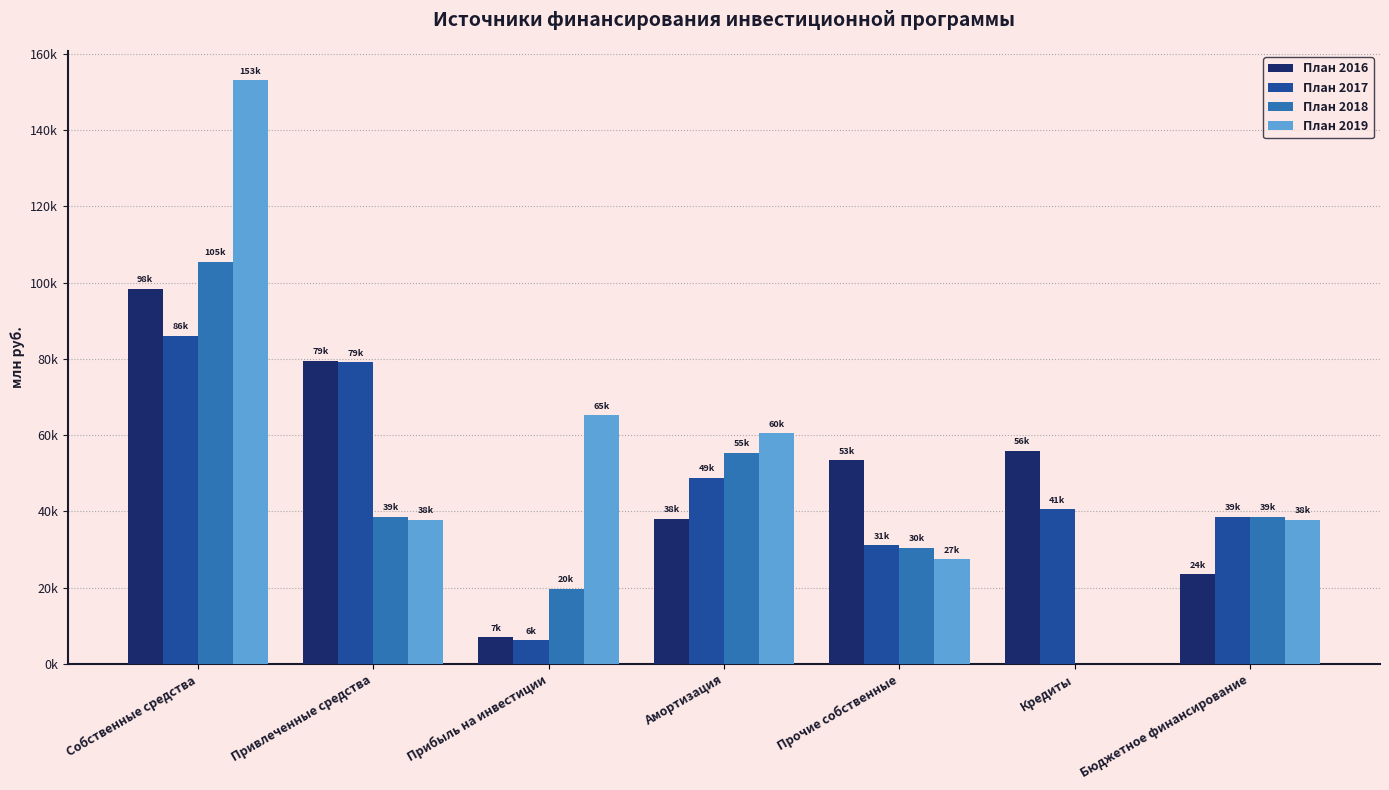

Which category has the highest value in the План 2017 series?

Собственные средства